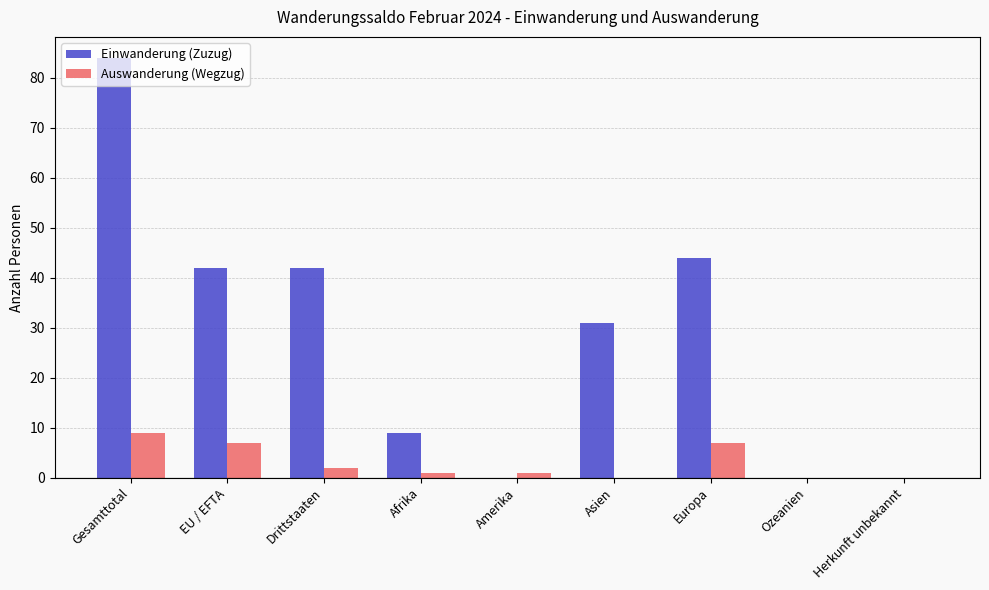

What is the sum of all Einwanderung (Zuzug) values?

252